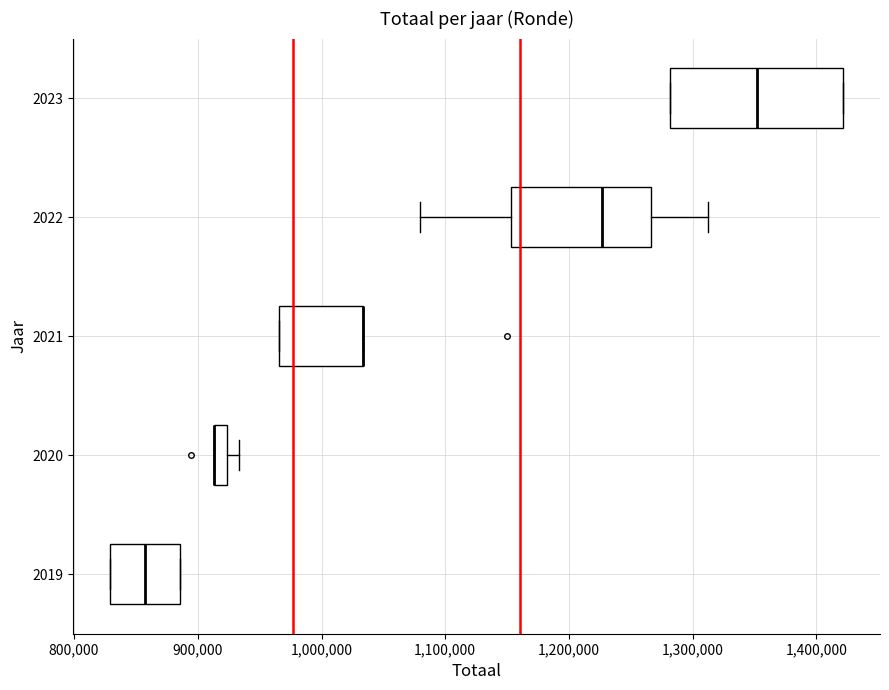

Where does the median line of the box at y = 2019 sit on the x-axis? The values are not printed on the chart, so give them approximately, as read against the axis.

860000